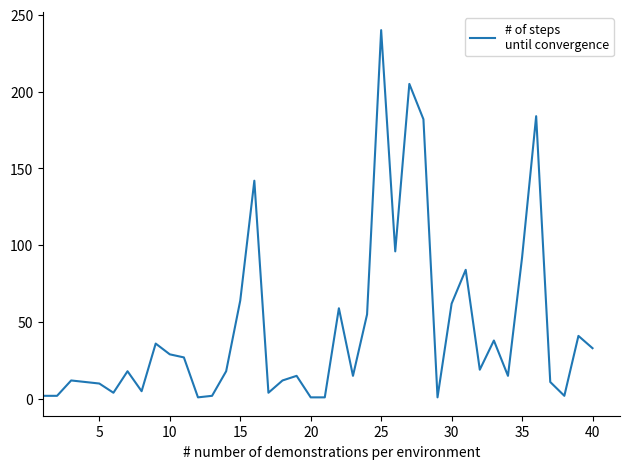

How many lines are shown in the chart?

1